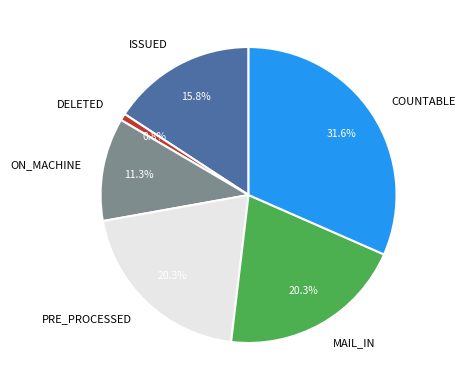

Between COUNTABLE and ON_MACHINE, which is larger?

COUNTABLE